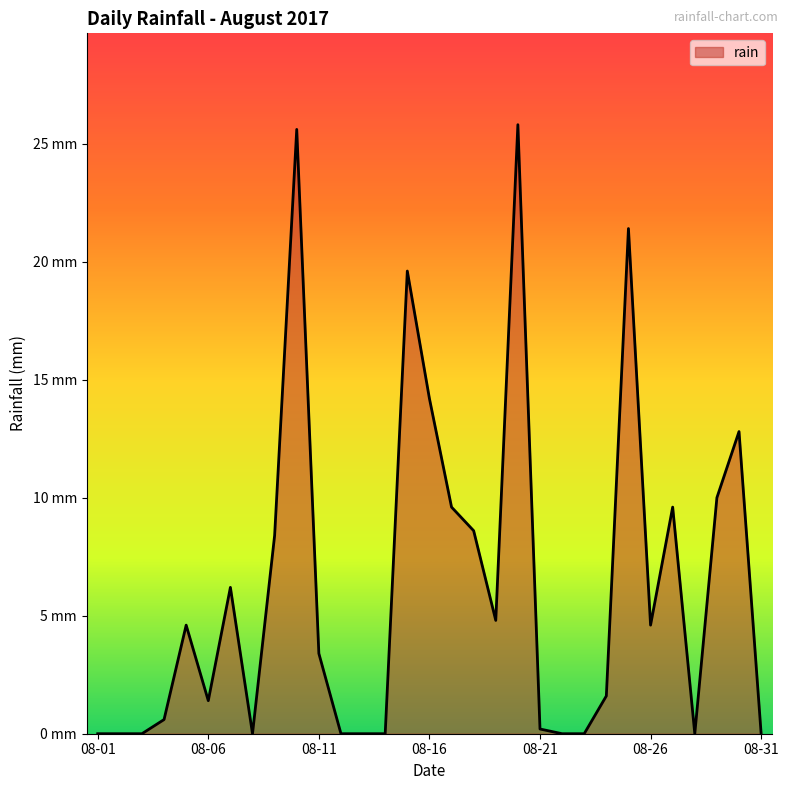

Does the chart have visible grid lines?

No